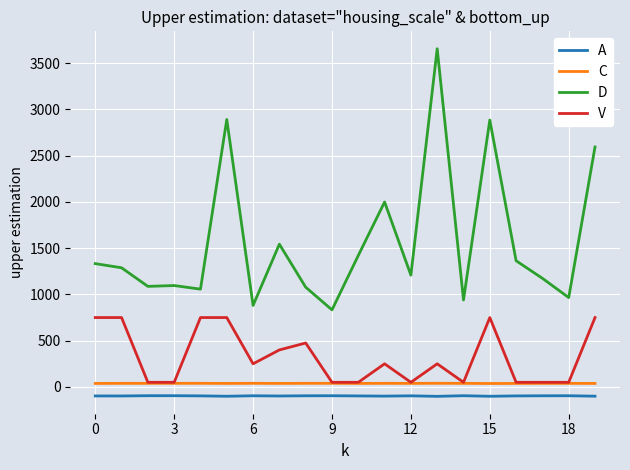

Rank the series by their maximum value, from lowest to highest.

A, C, V, D